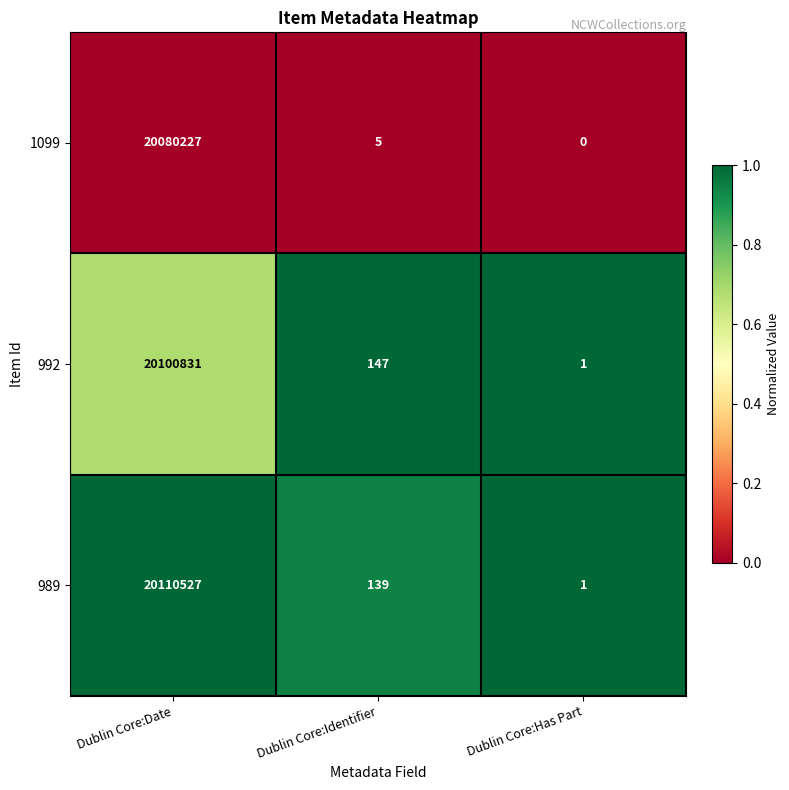

At which label does 1099 first exceed 5?

Dublin Core:Date